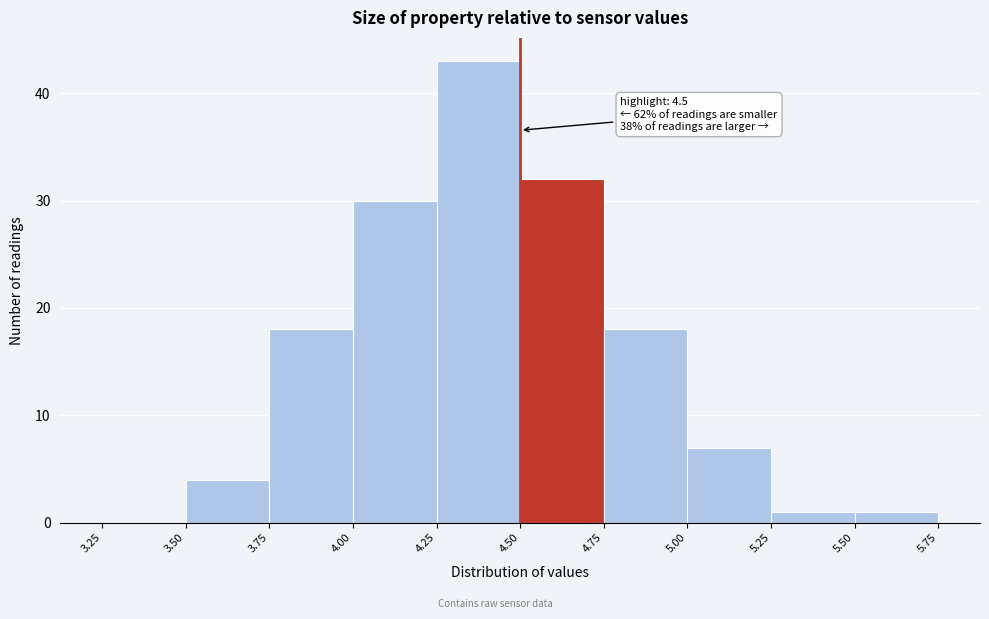

Over which range of the x-axis is the bar tallest?

4.25 to 4.50